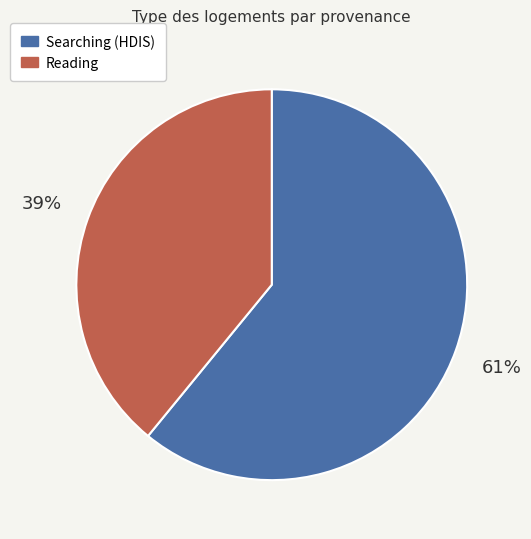

To the nearest percent, what percentage of the pie is Reading?

39%